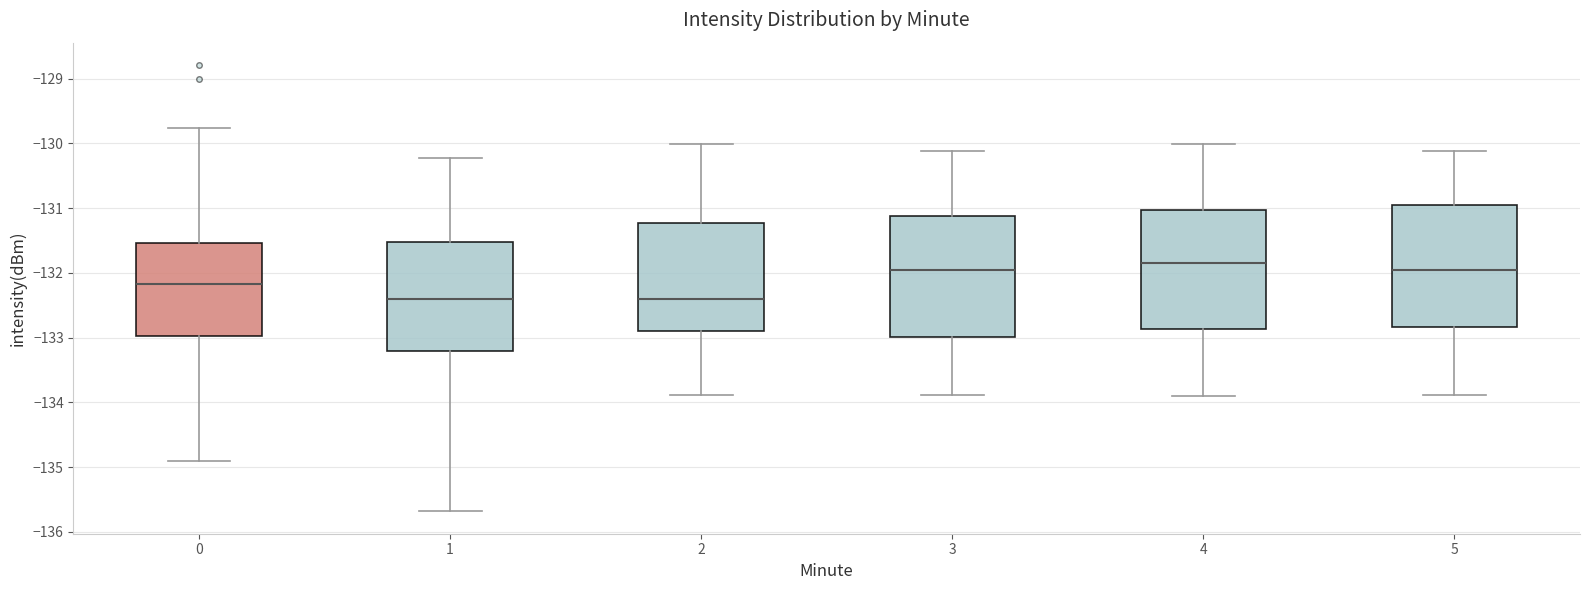

Reading left to right, read every box against the y-axis: the position of its median line, the range the box covers, and the ends of its whiskers. The values are not printed on the chart, so give them approximately, as read against the axis.

0: median -132.2, box -133.0 to -131.5, whiskers -134.9 to -129.8
1: median -132.4, box -133.2 to -131.5, whiskers -135.7 to -130.2
2: median -132.4, box -132.9 to -131.2, whiskers -133.9 to -130.0
3: median -132.0, box -133.0 to -131.1, whiskers -133.9 to -130.1
4: median -131.8, box -132.9 to -131.0, whiskers -133.9 to -130.0
5: median -132.0, box -132.8 to -131.0, whiskers -133.9 to -130.1